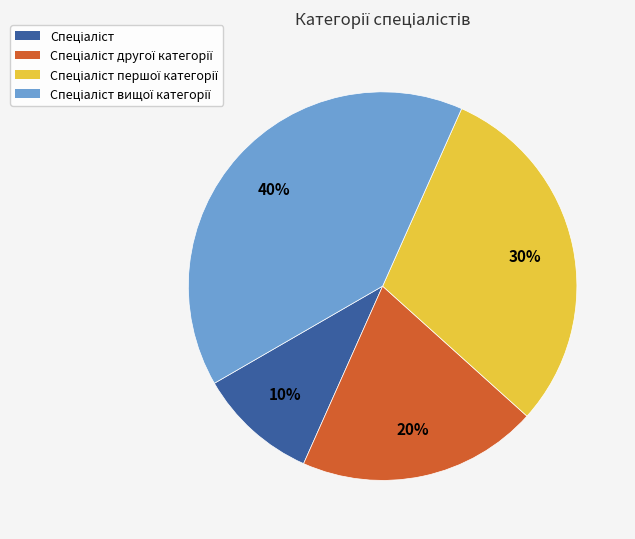

To the nearest percent, what is the average slice percentage?

25%